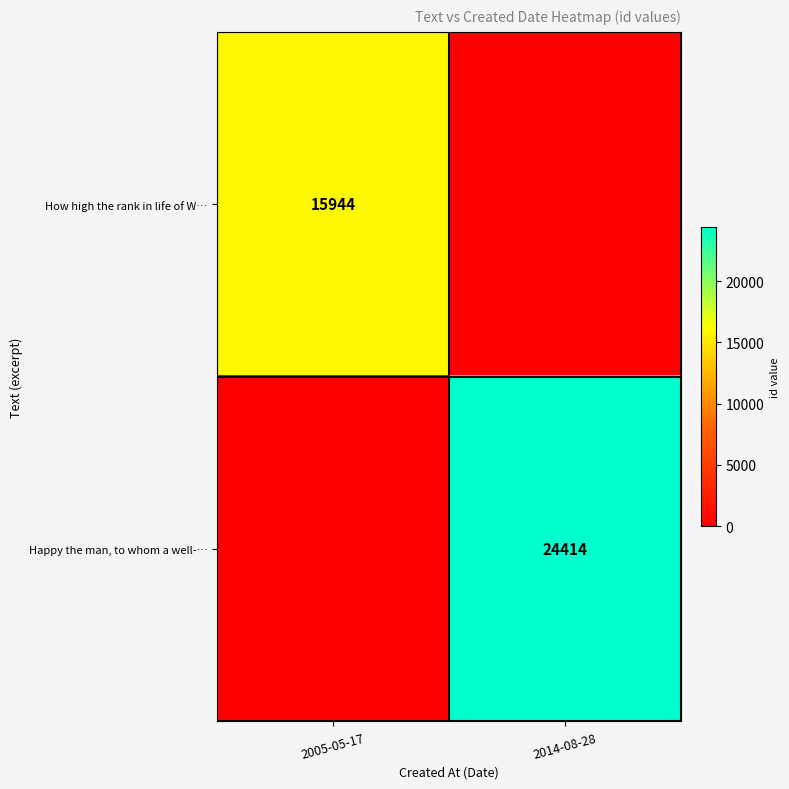

Which category has the highest value across all series?

2014-08-28